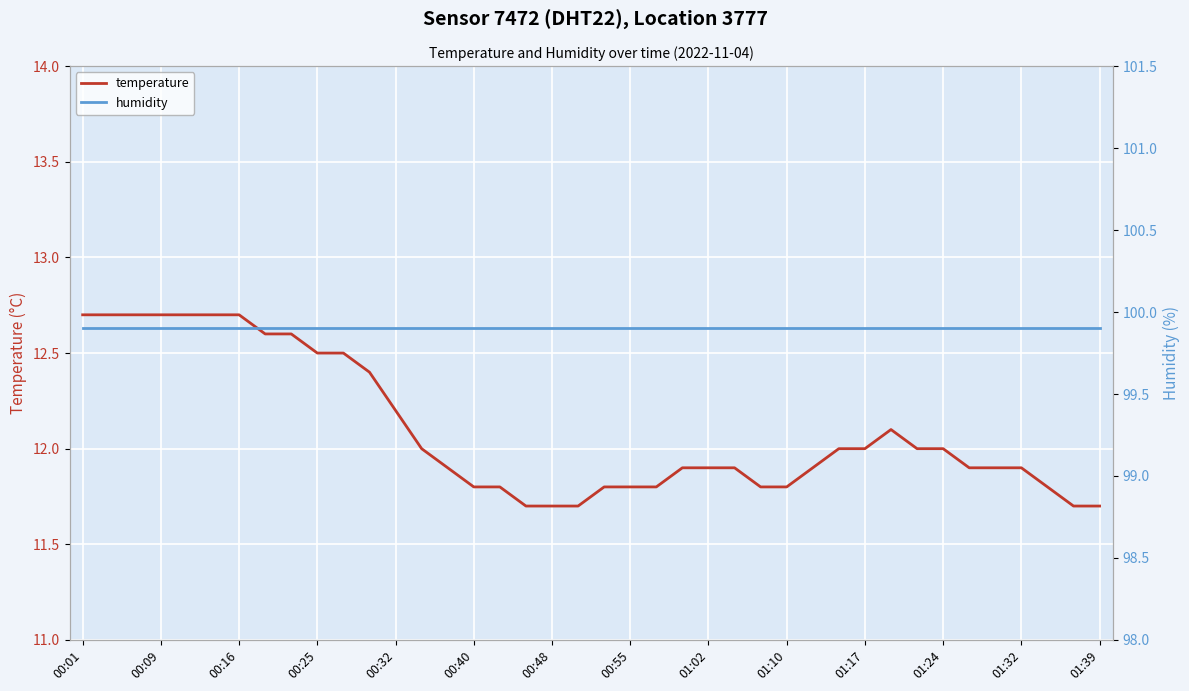

What is the maximum value for temperature?

12.7